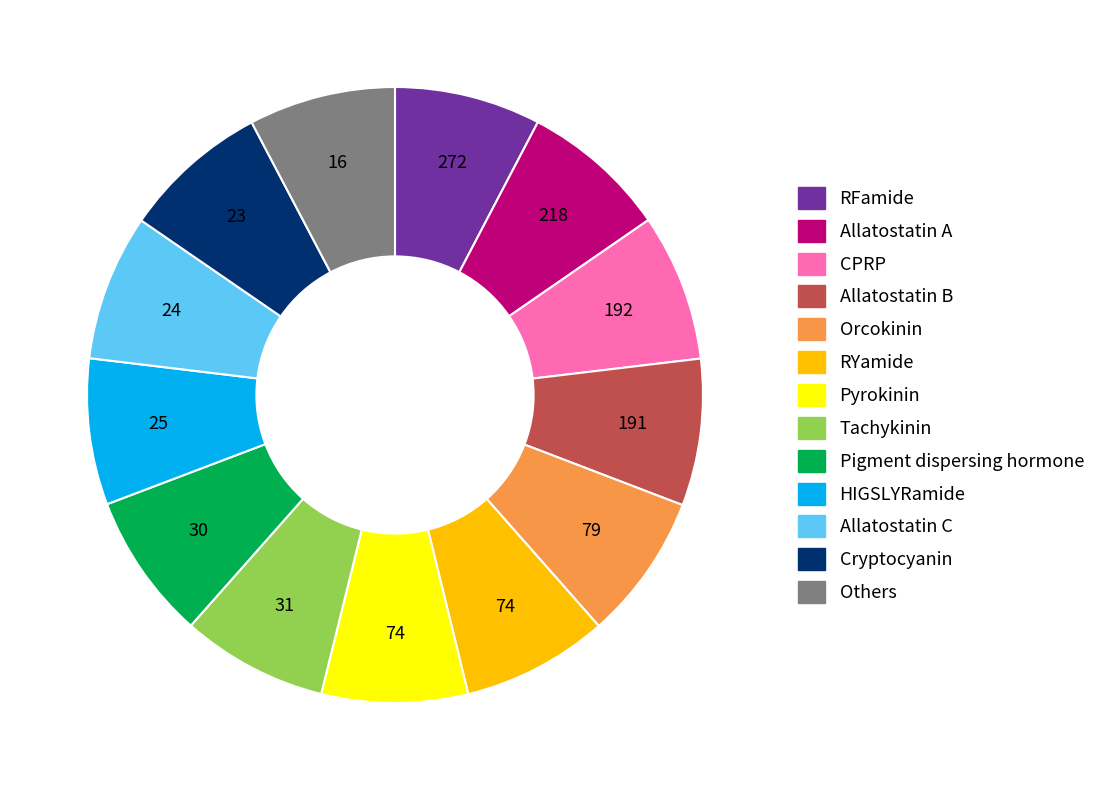

Does any single category account for the majority?

No